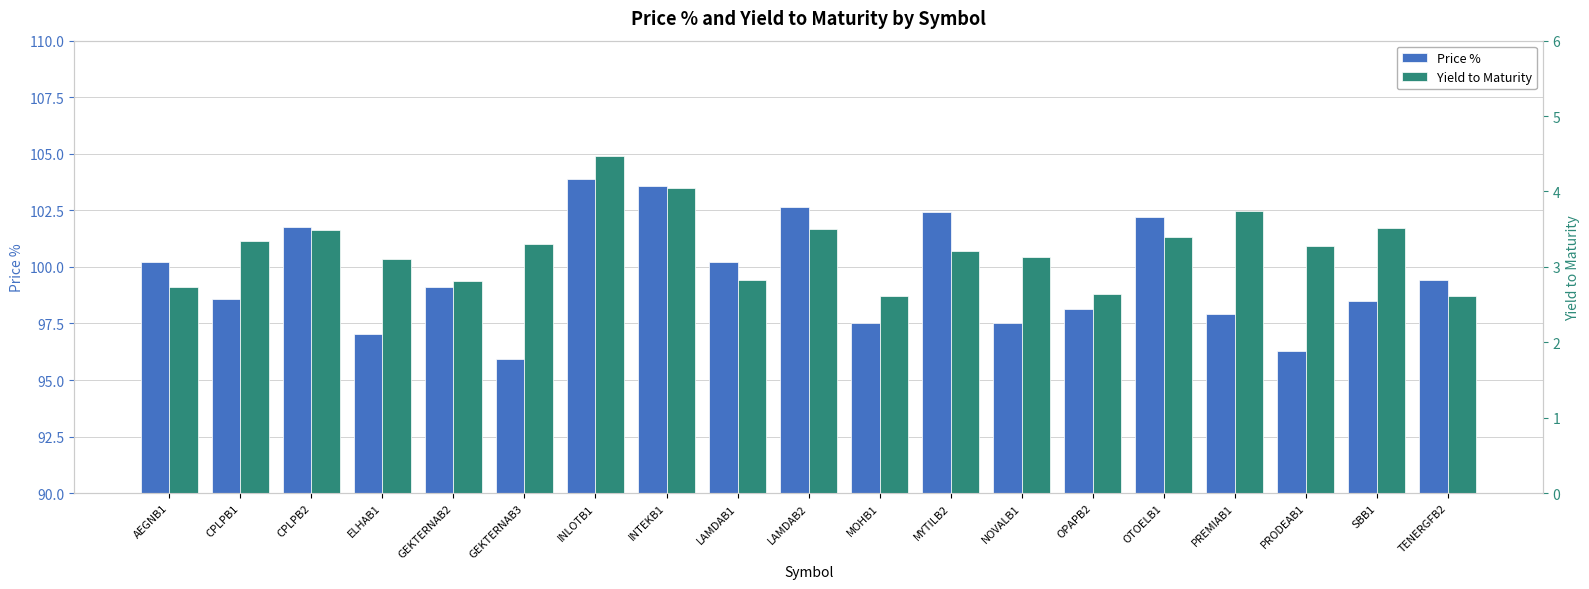

The Price % series shows 33.8 at SBB1. True or false?

False